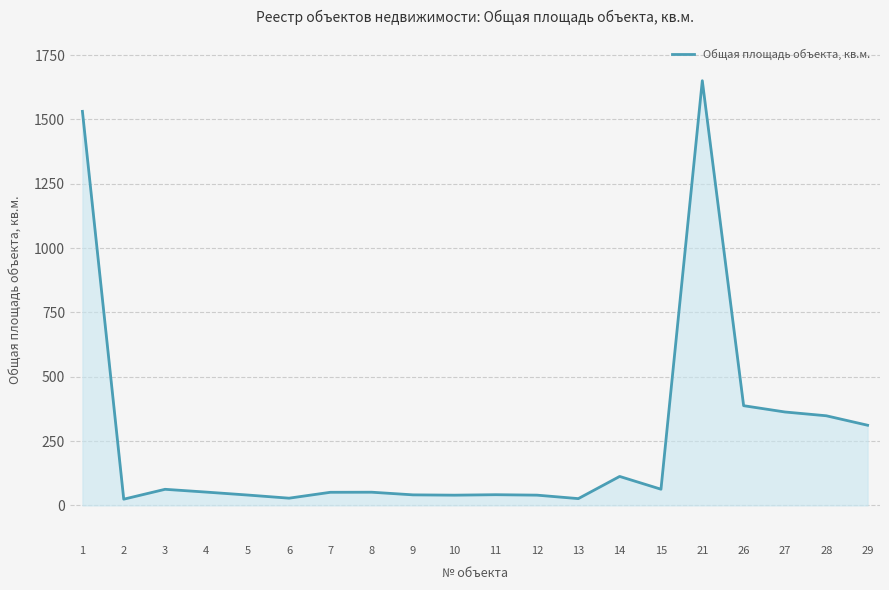

The value at 3 is 62.6. True or false?

True